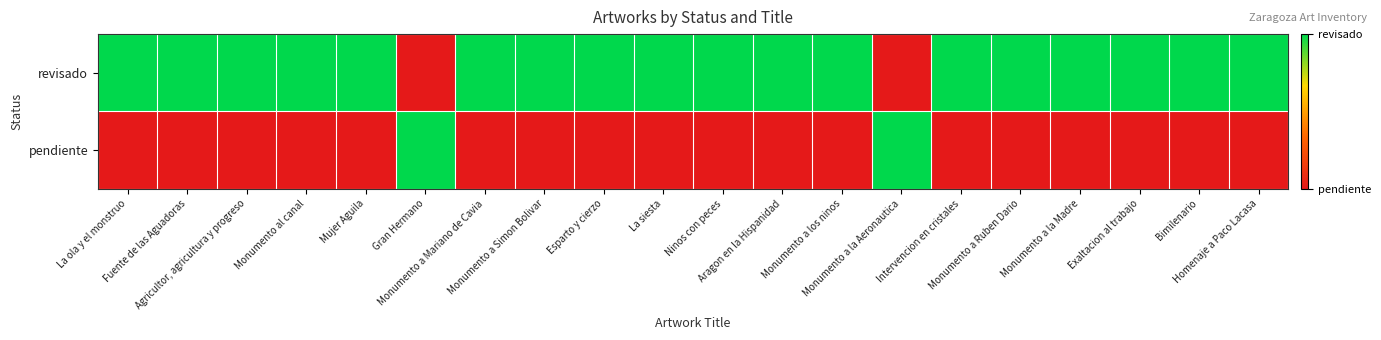

At how many categories does at least one series exceed 0?

20